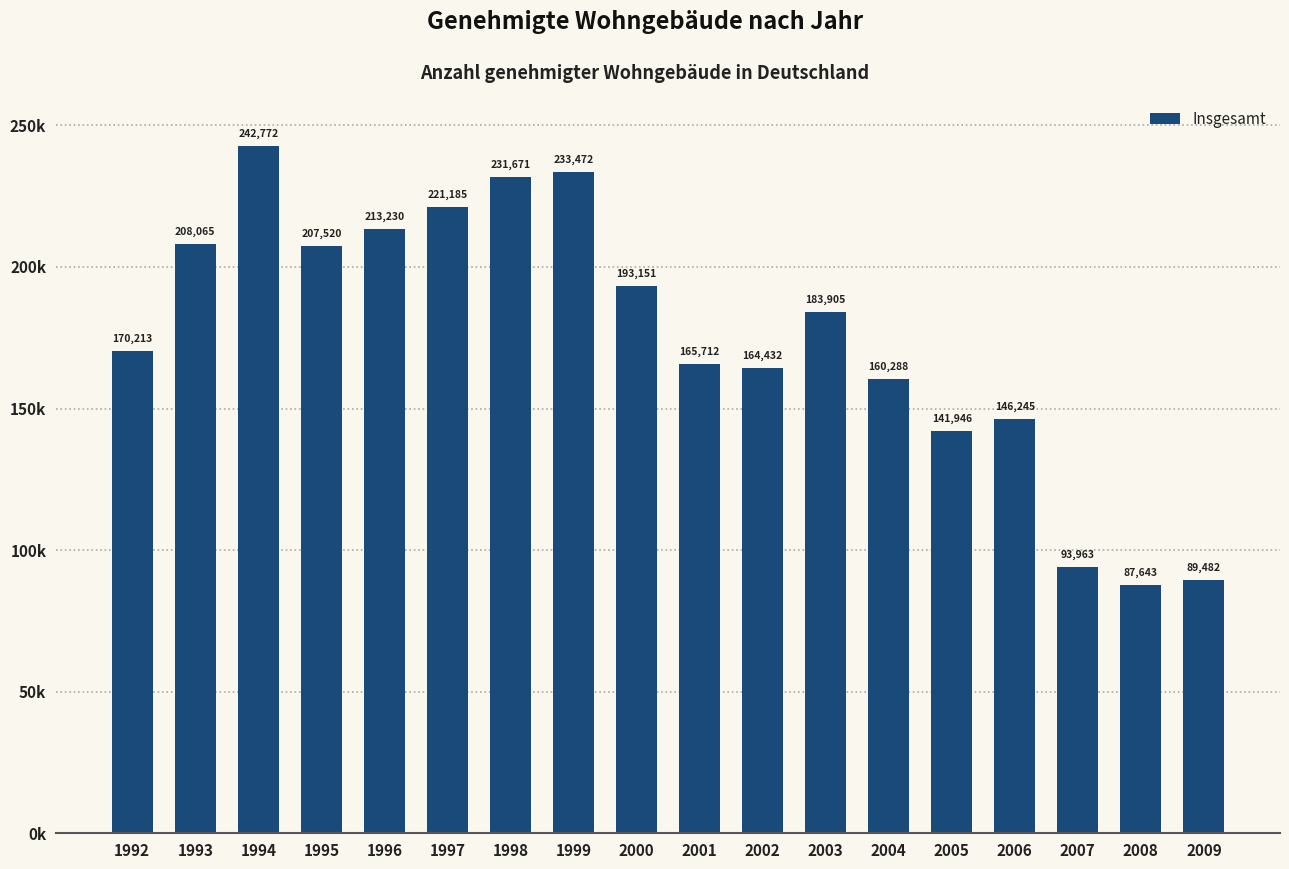

List the labels in order of value, largest first.

1994, 1999, 1998, 1997, 1996, 1993, 1995, 2000, 2003, 1992, 2001, 2002, 2004, 2006, 2005, 2007, 2009, 2008